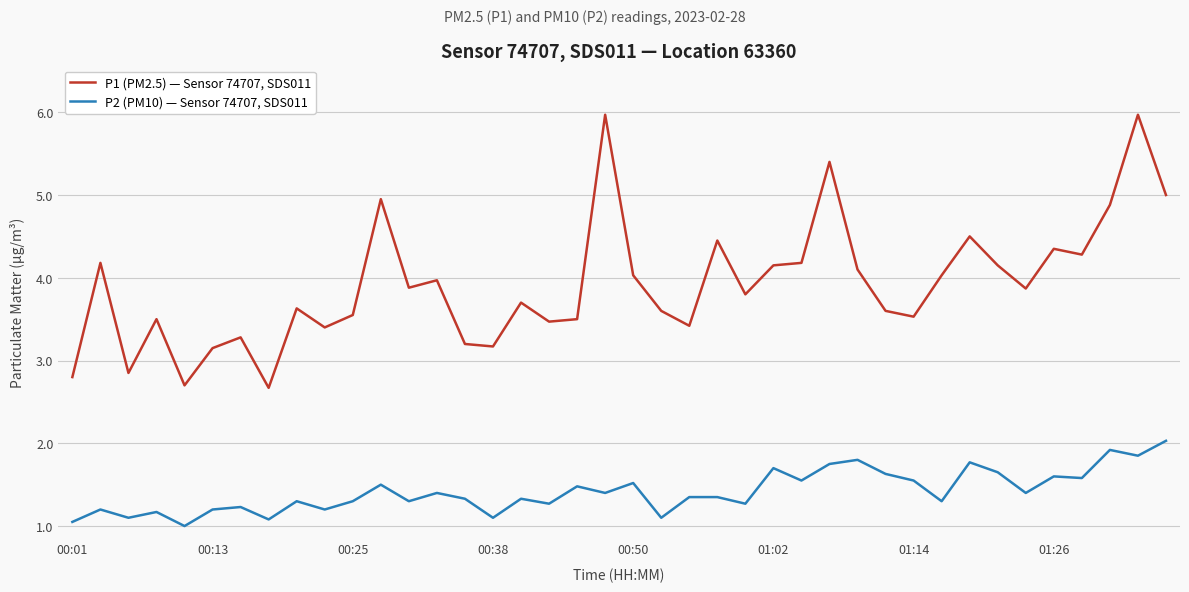

Rank the series by their maximum value, from lowest to highest.

P2 (PM10) — Sensor 74707, SDS011, P1 (PM2.5) — Sensor 74707, SDS011